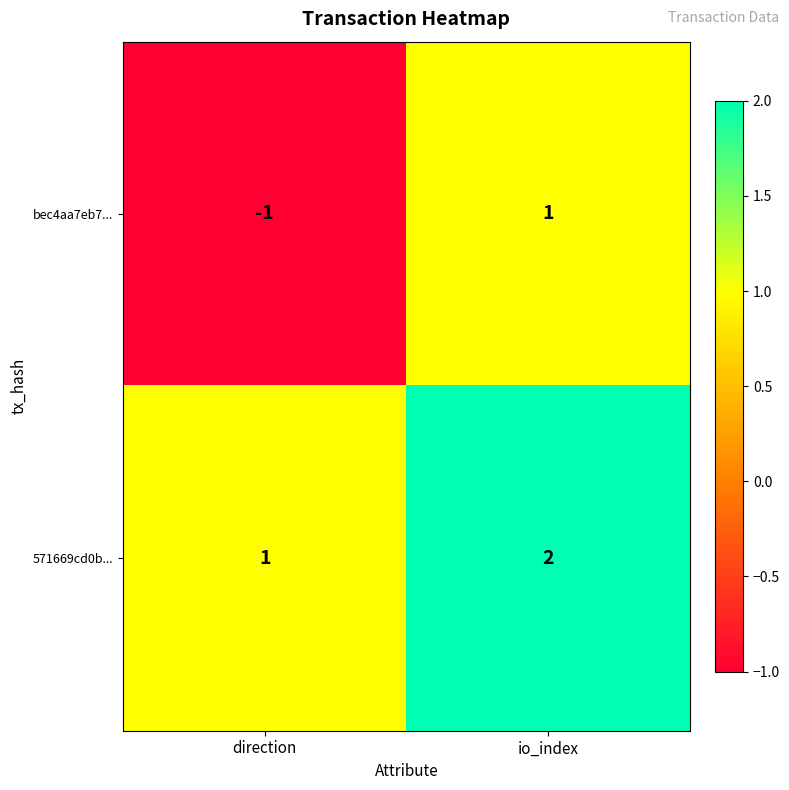

At direction, list the series in order from smallest to largest.

bec4aa7eb7..., 571669cd0b...